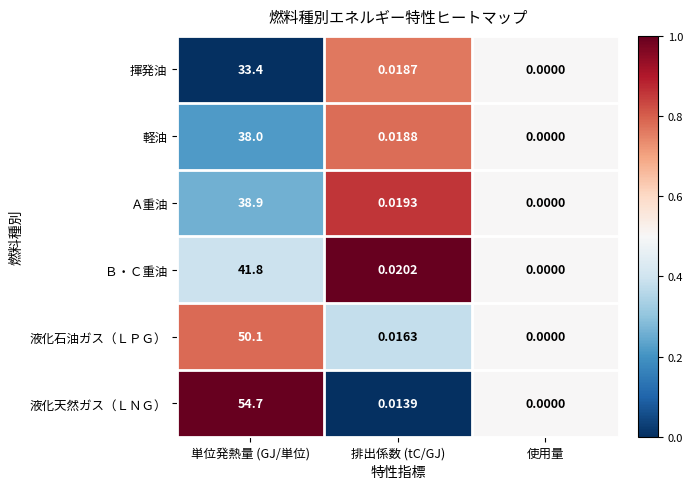

At which label does 揮発油 reach its peak?

単位発熱量 (GJ/単位)